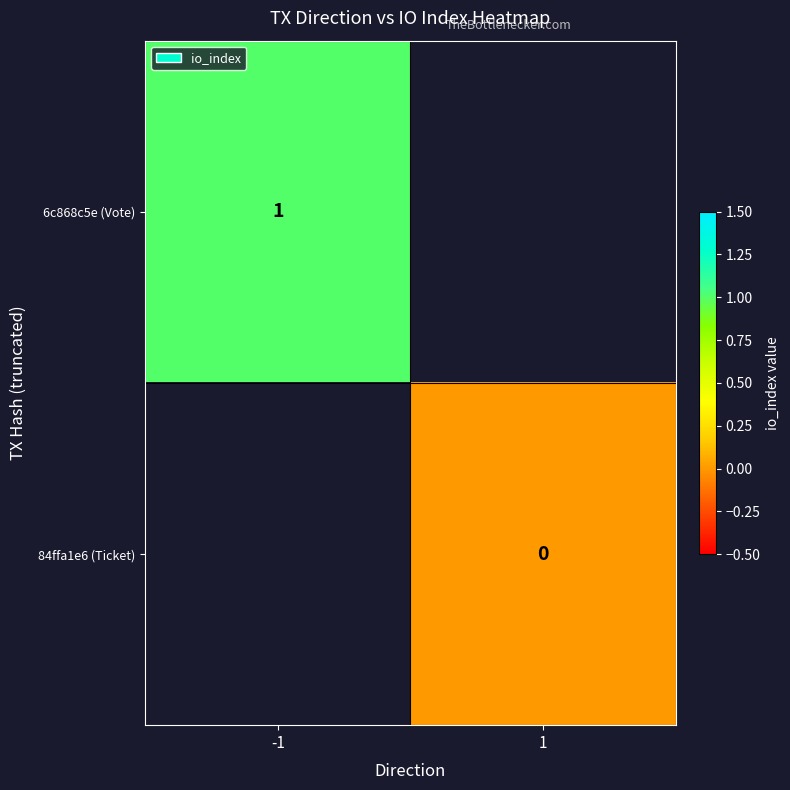

The value of 6c868c5e (Vote) at -1 is 0. True or false?

False